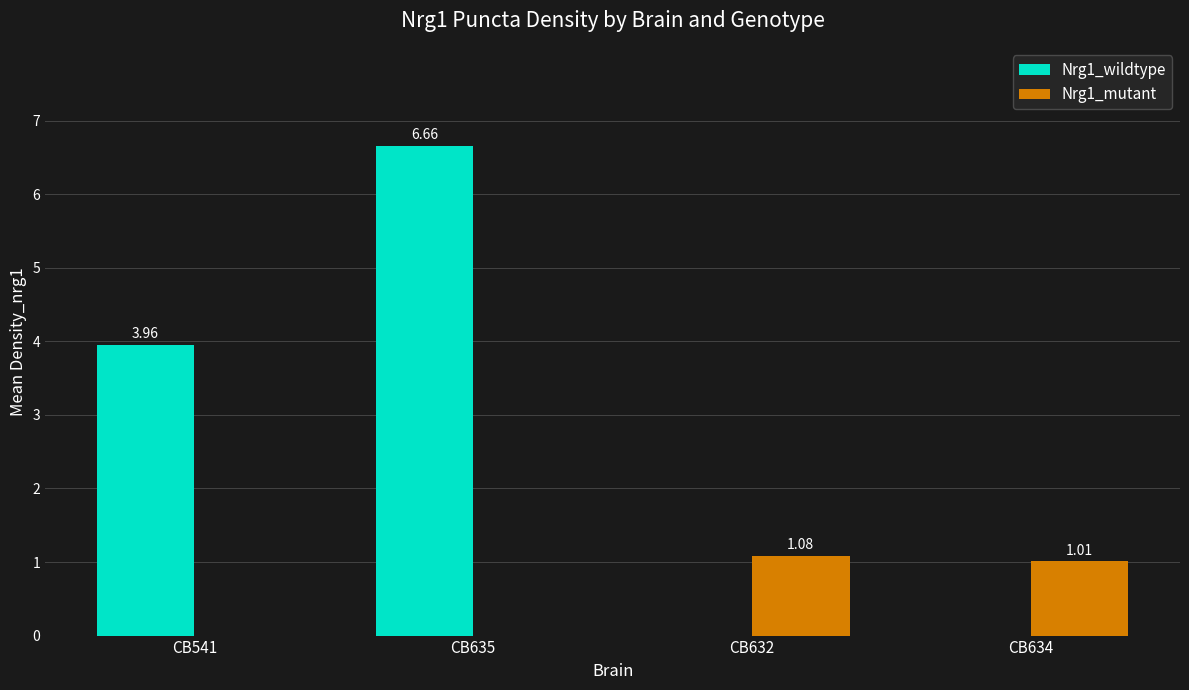

Which series has the largest total across all categories?

Nrg1_wildtype